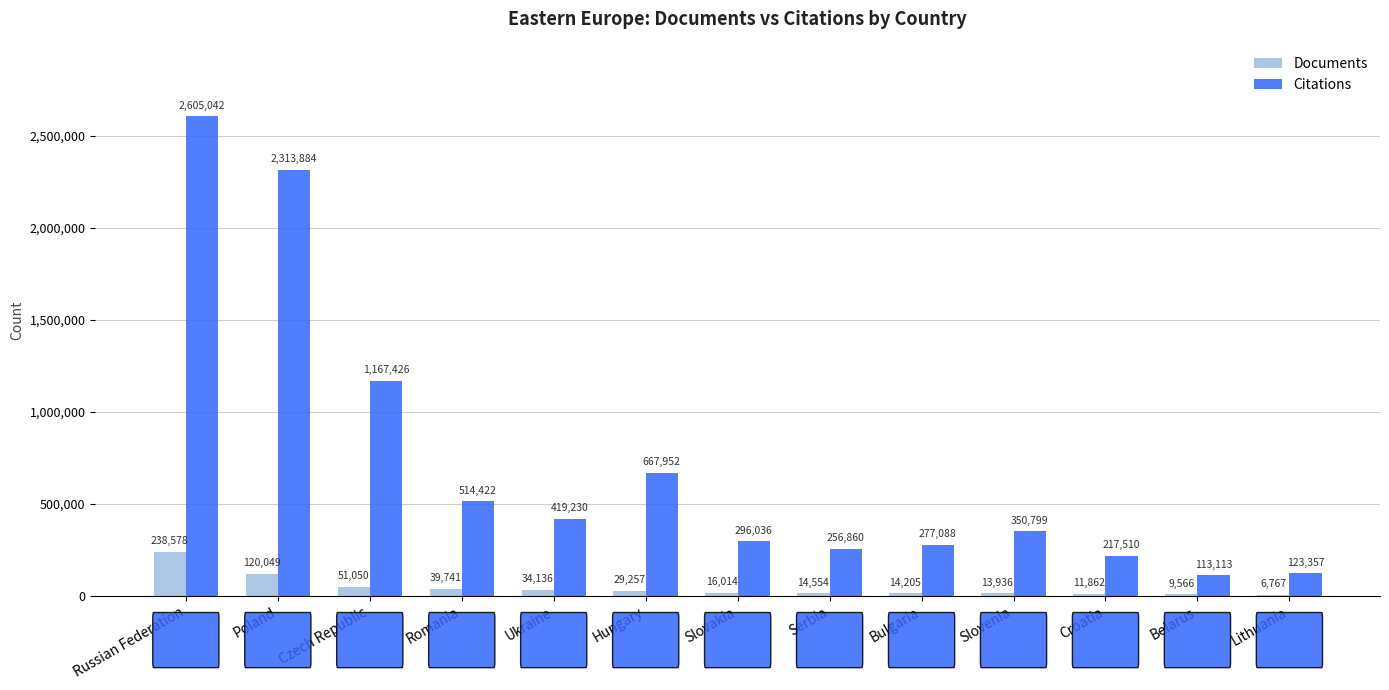

Does the chart contain stacked bars?

No